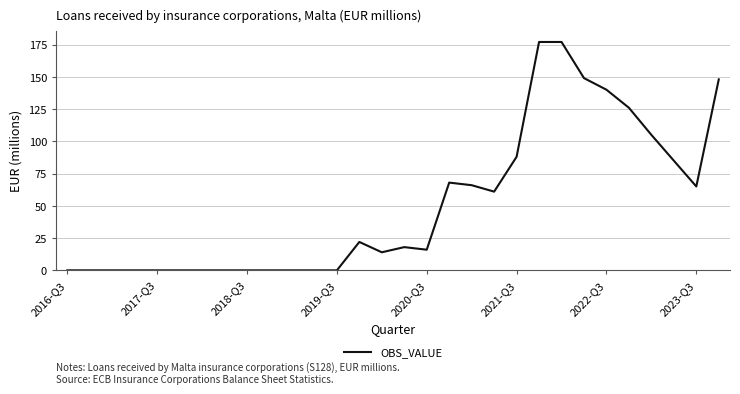

What is the difference between the maximum and minimum values?

177